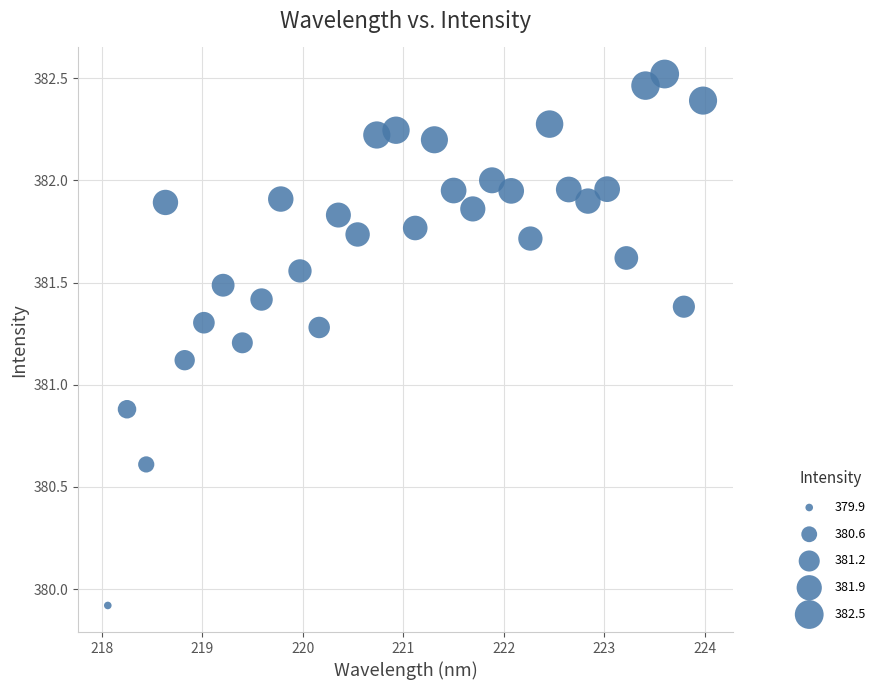

What is the range of X values (max minus min)?

5.9